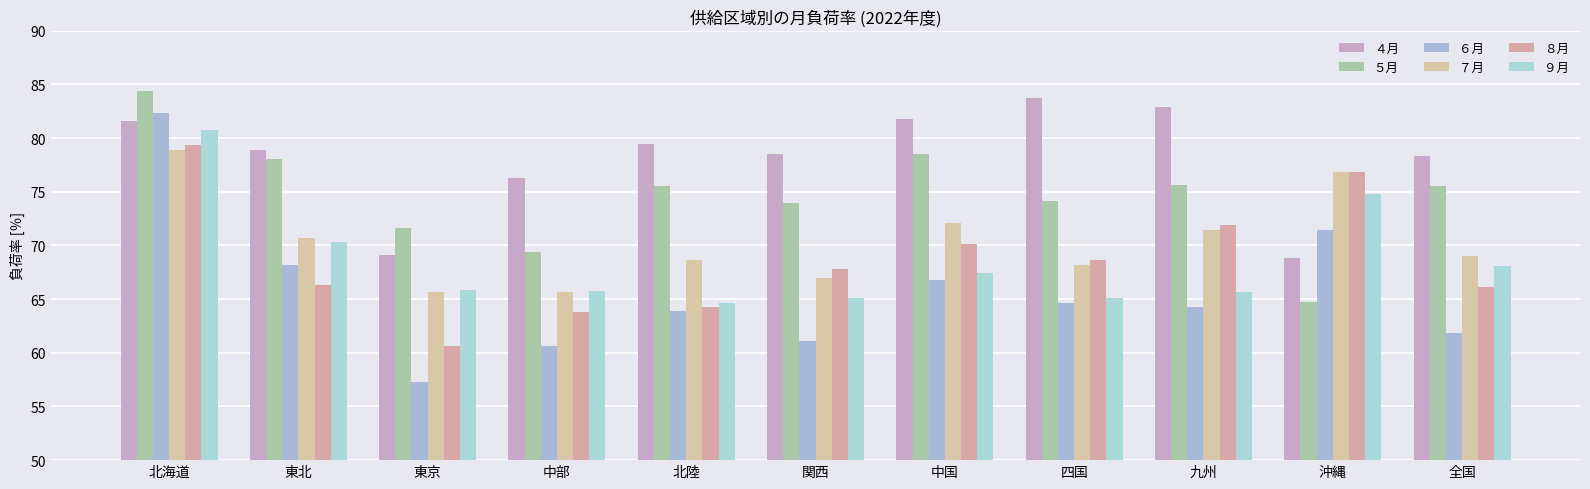

The value of ６月 at 四国 is 64.7. True or false?

True